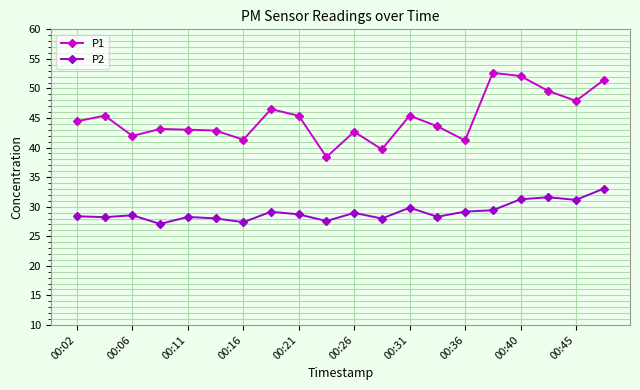

What is the smallest value displayed?

27.1